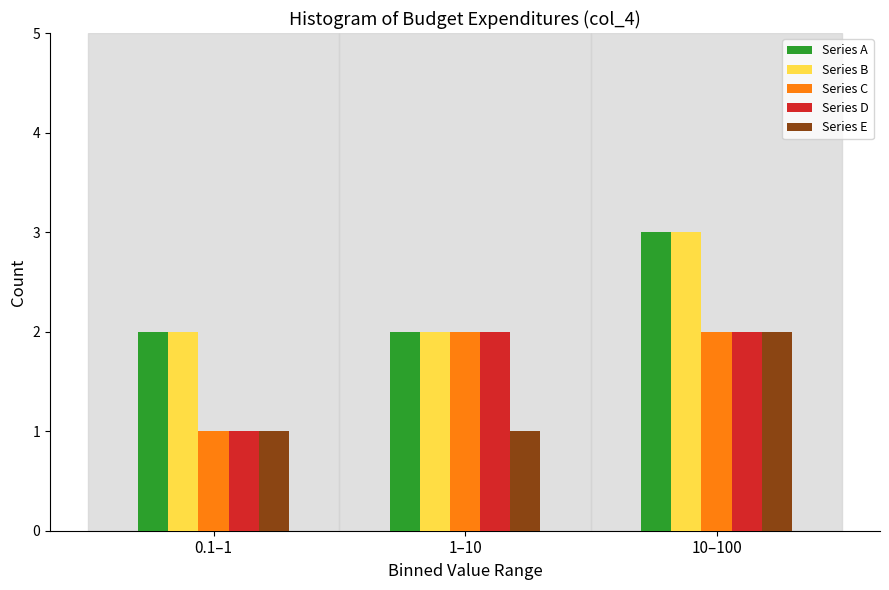

Reading right to left, what are all the values shown in this chart?

Series A: 3	2	2
Series B: 3	2	2
Series C: 2	2	1
Series D: 2	2	1
Series E: 2	1	1